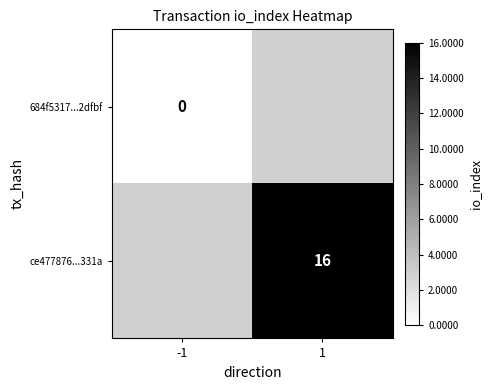

The ce477876...331a series shows 16 at 1. True or false?

True